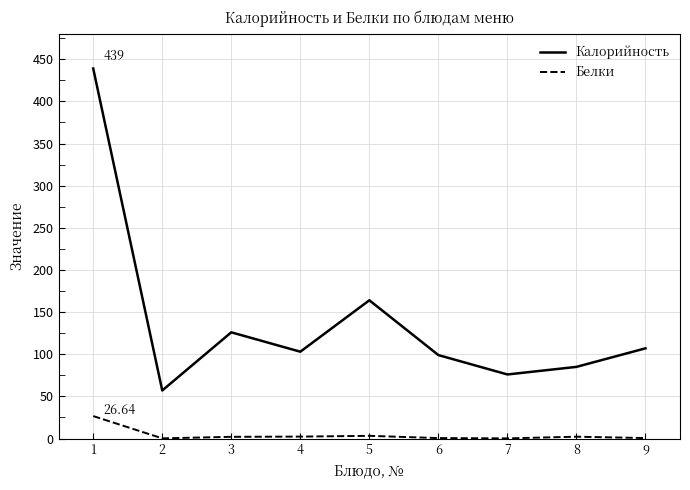

How many categories are shown in the chart?

9